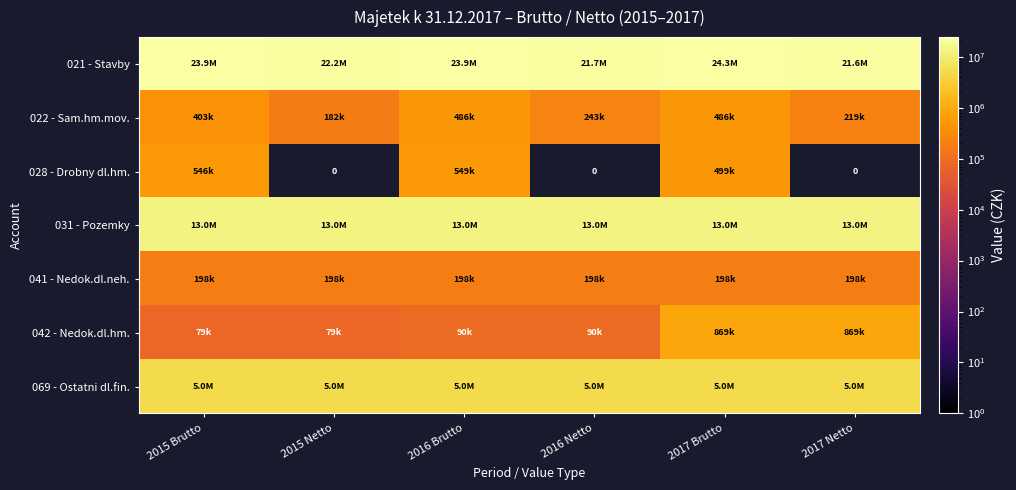

Which has a higher value, 2016 Brutto or 2017 Netto?

2016 Brutto